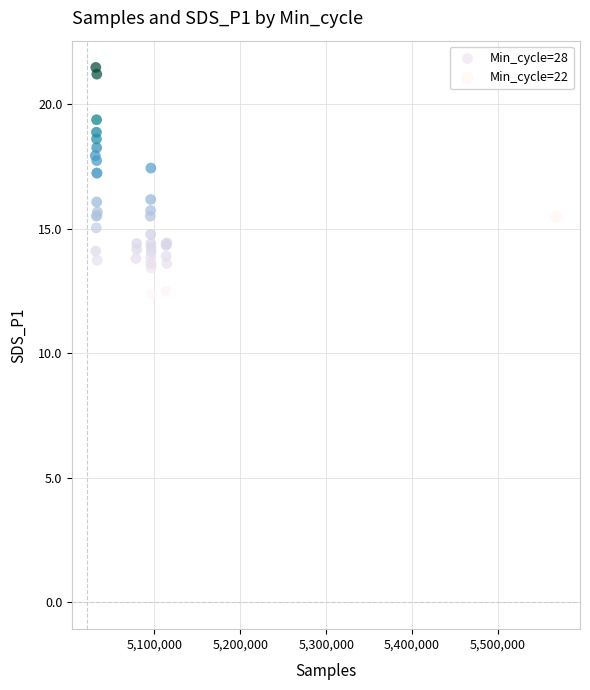

What are all the series names shown in the legend?

Min_cycle=28, Min_cycle=22